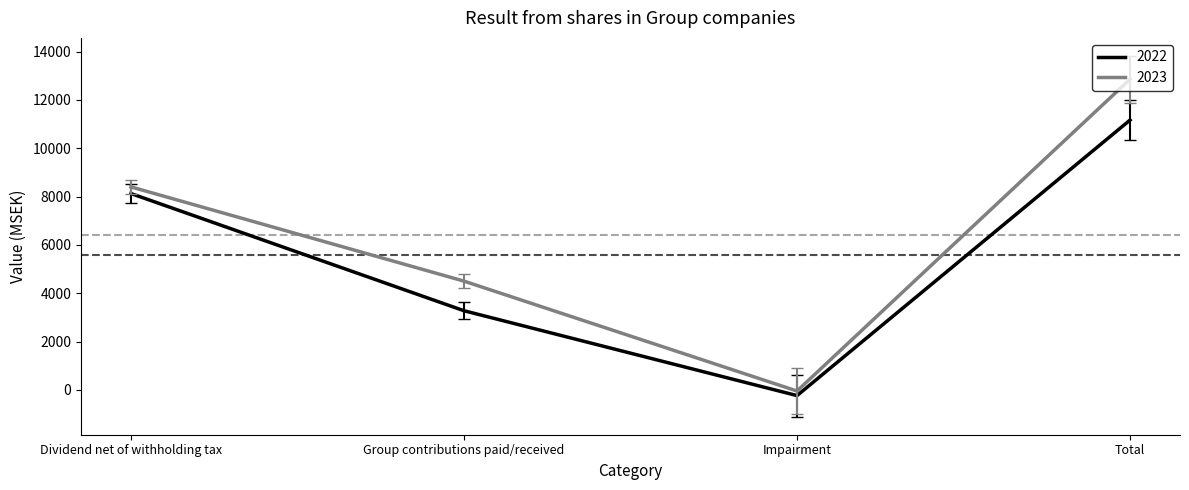

Which series changed the most between Group contributions paid/received and Impairment?

2023